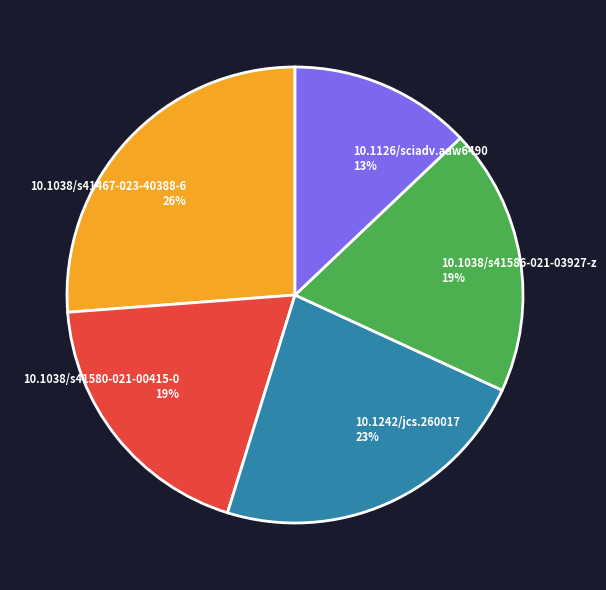

Approximately how many times larger is the value at 10.1038/s41586-021-03927-z compared to 10.1242/jcs.260017?

0.8